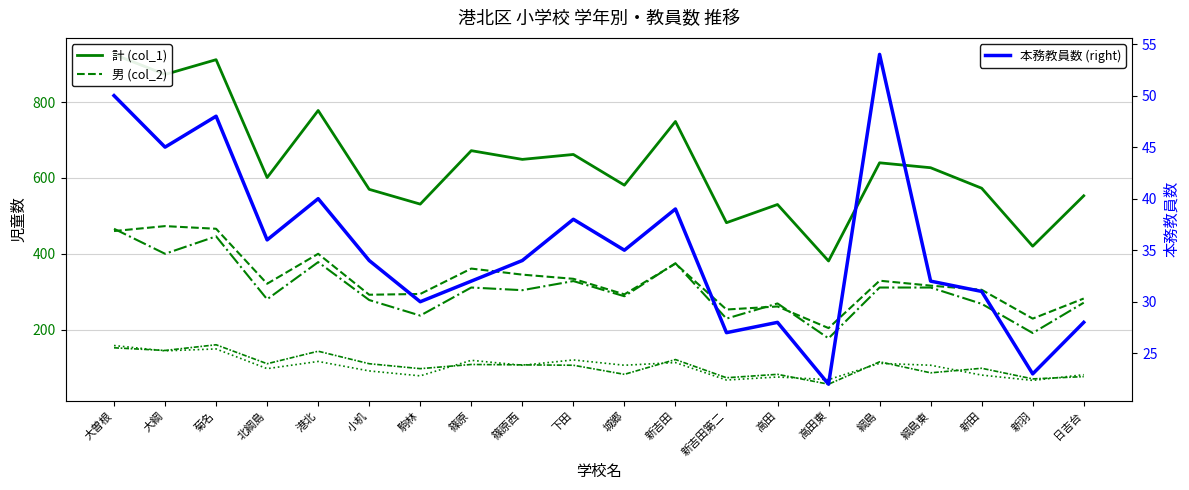

What is the value of the ３年 (col_6) point at the 5th from the left?

116